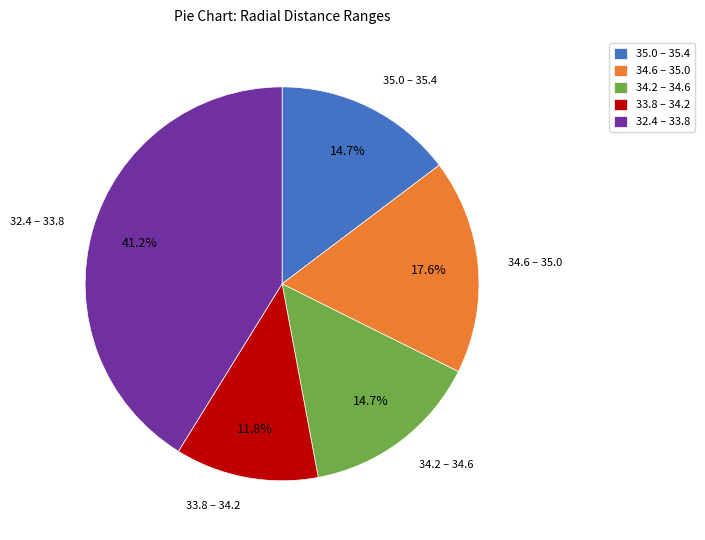

How many segments does this pie chart have?

5